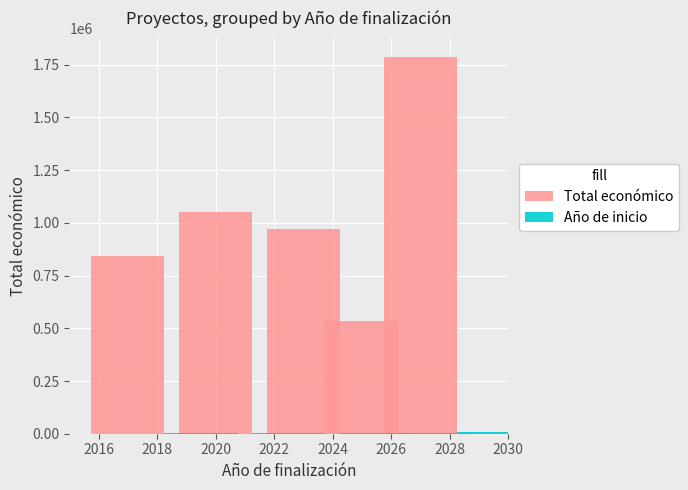

Are the bars horizontal?

No